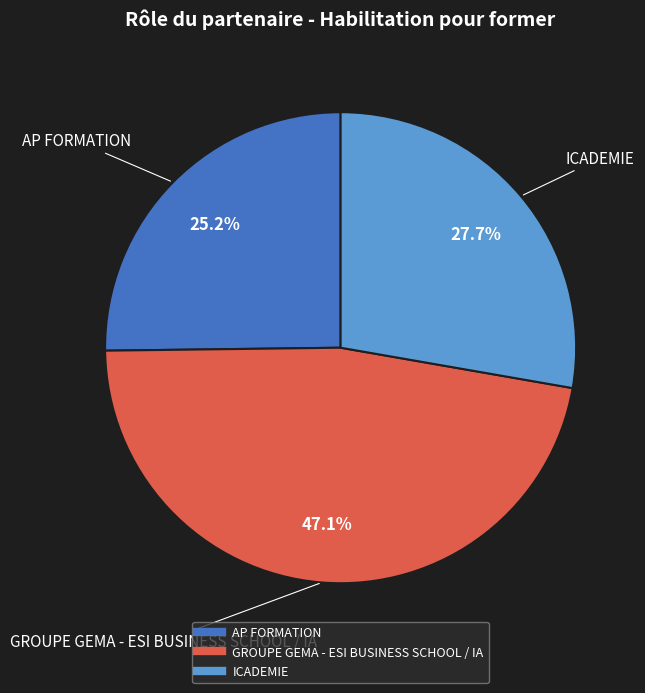

Is it true that GROUPE GEMA - ESI BUSINESS SCHOOL / IA is 55% of the pie?

False